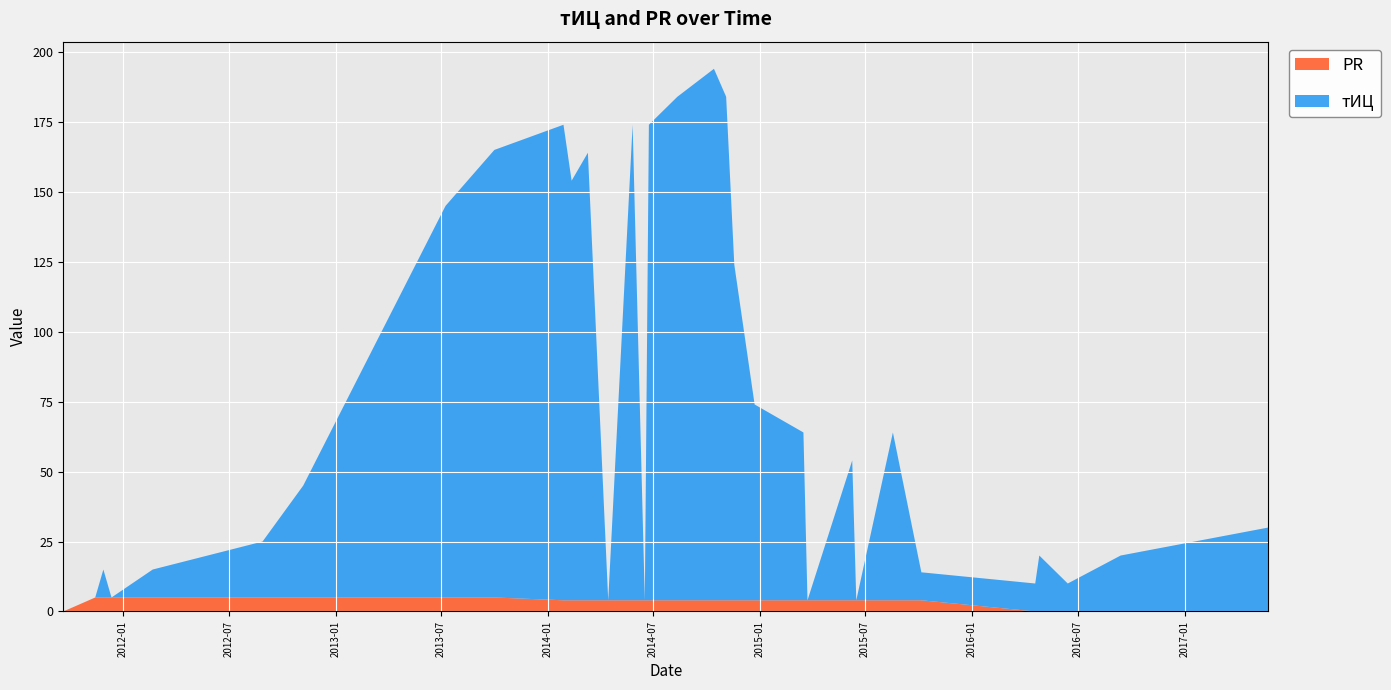

Reading left to right, transcribe all the data shown in this chart.

тИЦ: 2011-09-20=0	2011-11-14=0	2011-11-28=10	2011-12-12=0	2012-02-21=10	2012-08-28=20	2012-11-06=40	2013-04-02=100	2013-07-09=140	2013-10-01=160	2014-01-28=170	2014-02-11=150	2014-03-11=160	2014-04-15=0	2014-05-27=170	2014-06-17=0	2014-06-24=170	2014-08-12=180	2014-10-14=190	2014-11-04=180	2014-11-18=120	2014-12-23=70	2015-03-17=60	2015-03-24=0	2015-06-09=50	2015-06-16=0	2015-08-18=60	2015-10-06=10	2016-04-19=10	2016-04-26=20	2016-06-14=10	2016-09-13=20	2017-05-25=30
PR: 2011-09-20=0	2011-11-14=5	2011-11-28=5	2011-12-12=5	2012-02-21=5	2012-08-28=5	2012-11-06=5	2013-04-02=5	2013-07-09=5	2013-10-01=5	2014-01-28=4	2014-02-11=4	2014-03-11=4	2014-04-15=4	2014-05-27=4	2014-06-17=4	2014-06-24=4	2014-08-12=4	2014-10-14=4	2014-11-04=4	2014-11-18=4	2014-12-23=4	2015-03-17=4	2015-03-24=4	2015-06-09=4	2015-06-16=4	2015-08-18=4	2015-10-06=4	2016-04-19=0	2016-04-26=0	2016-06-14=0	2016-09-13=0	2017-05-25=0